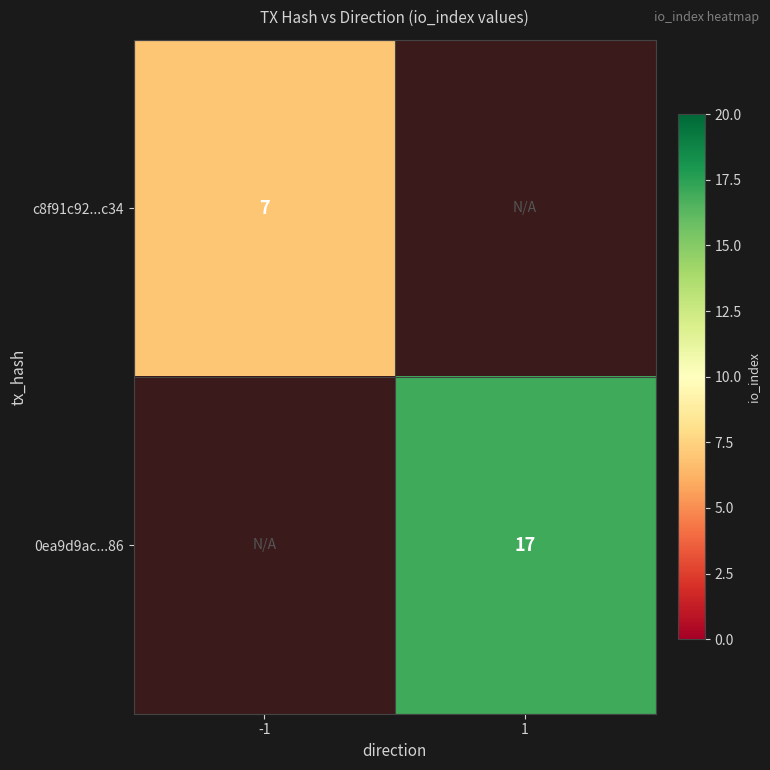

True or false: c8f91c92...c34 has a value of 10.9 at -1.

False